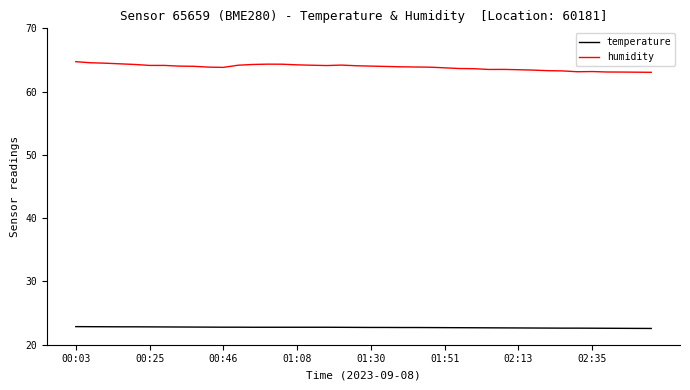

What is the smallest value displayed?

22.6